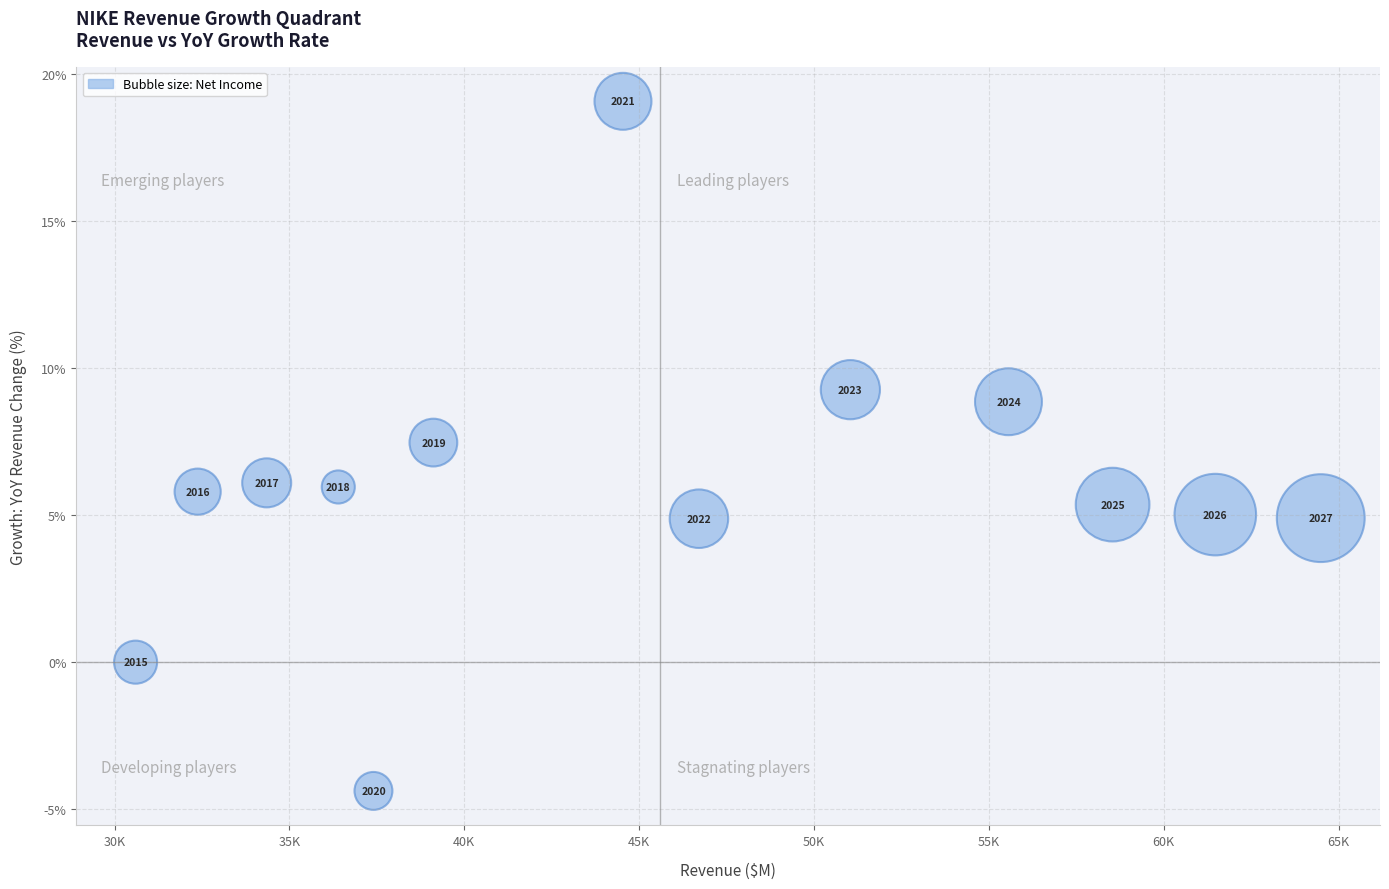

What Y value in the scatter plot is closest to 7?

7.5